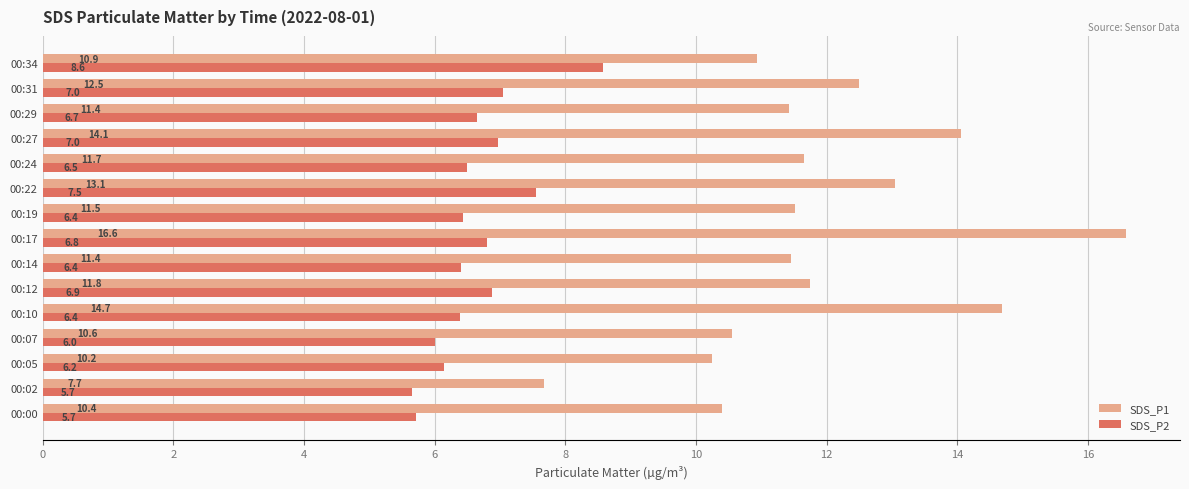

List the series in order of their peak value, highest first.

SDS_P1, SDS_P2